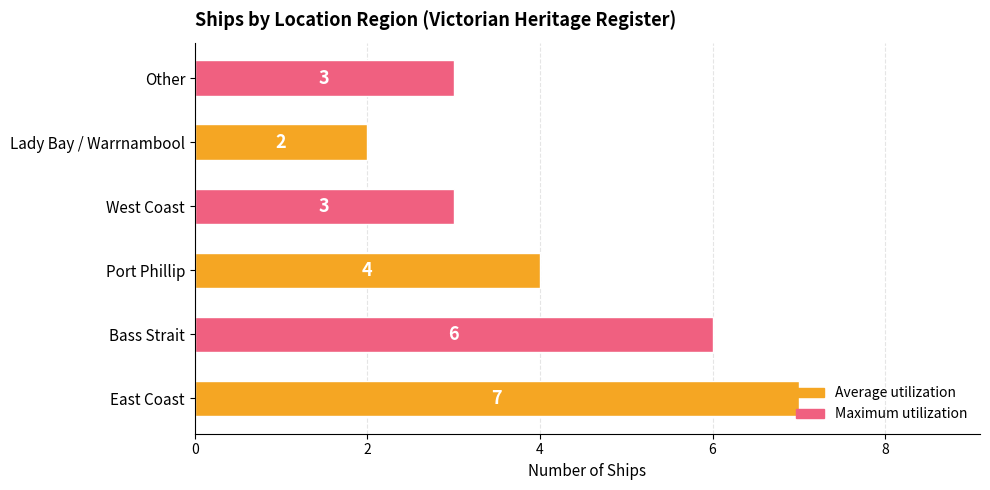

Which category has the lowest value across all series?

Lady Bay / Warrnambool